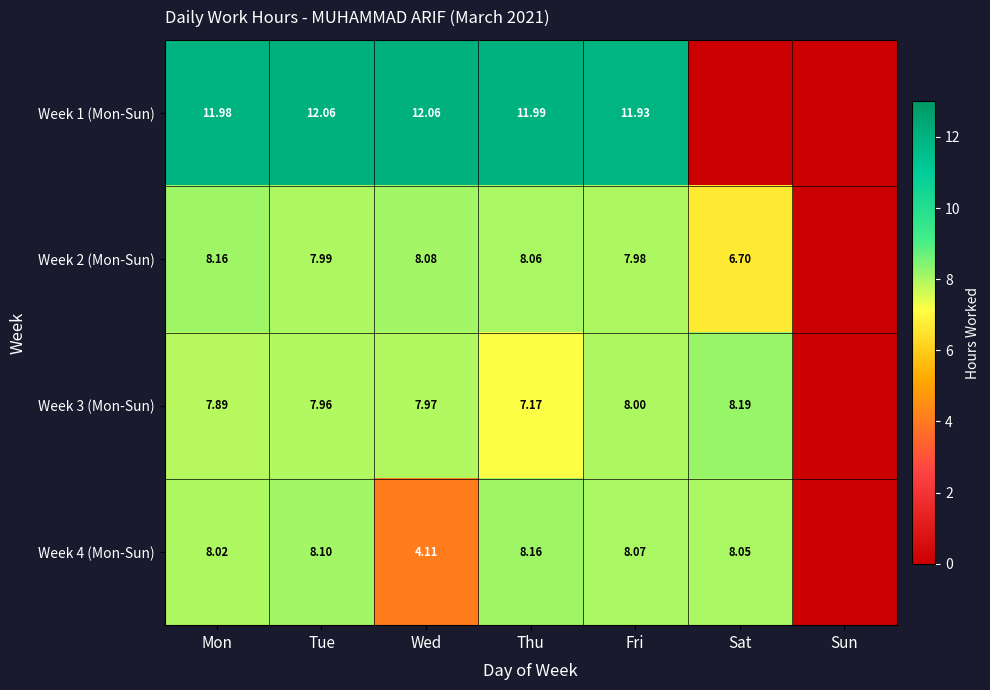

Is the value of Week 2 (Mon-Sun) at Thu greater than the value of Week 4 (Mon-Sun) at Thu?

No